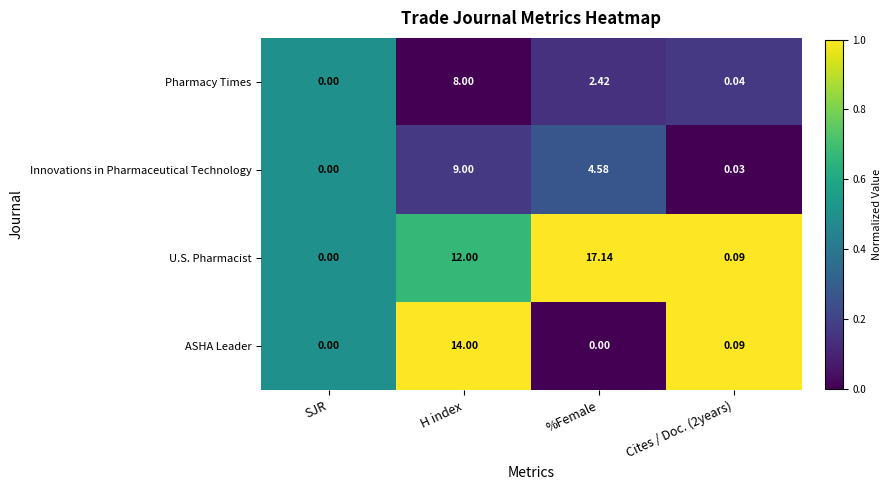

At which category is the sum across all series the highest?

H index